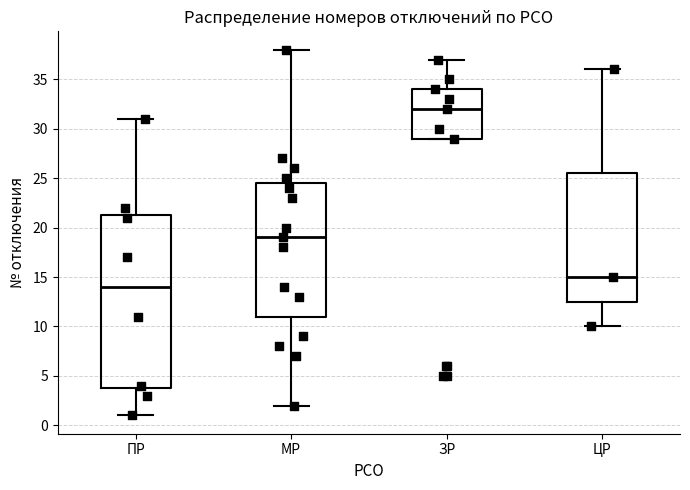

Where does the median line of the box for ПР sit on the y-axis? The values are not printed on the chart, so give them approximately, as read against the axis.

14.0